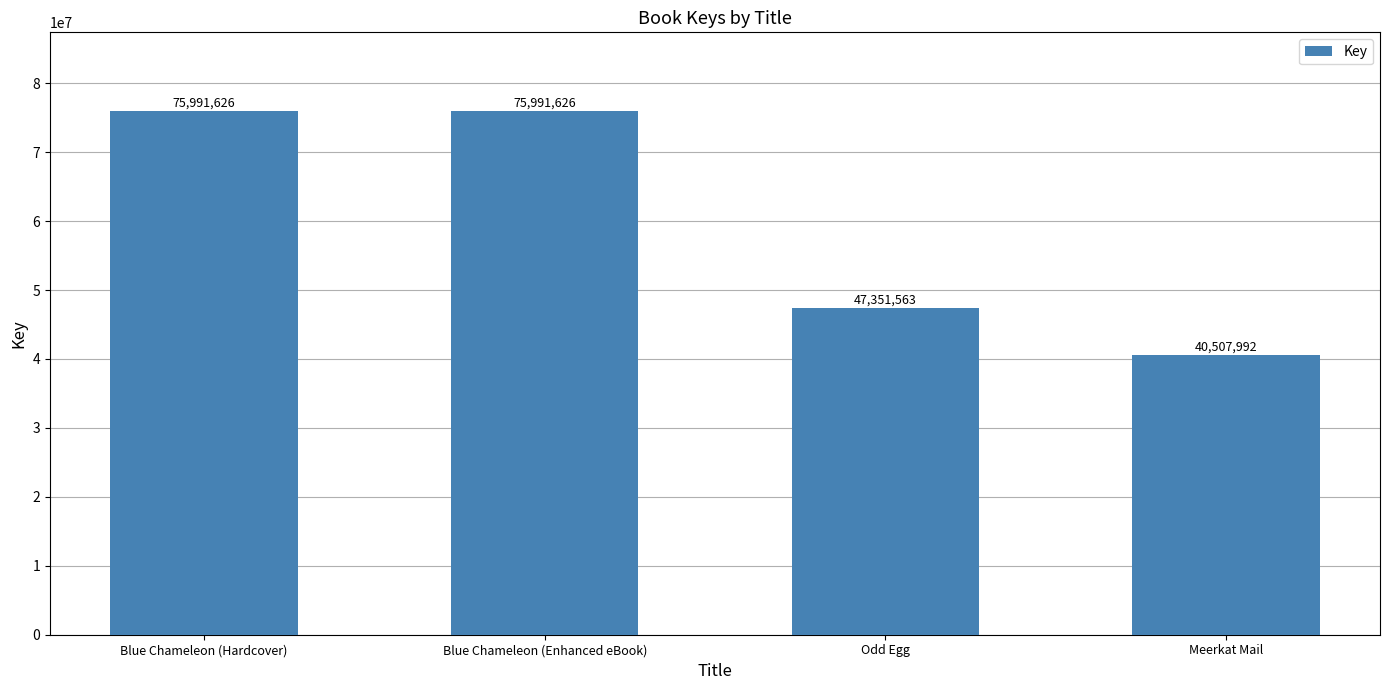

What is the approximate value at Blue Chameleon (Enhanced eBook)?

75991626